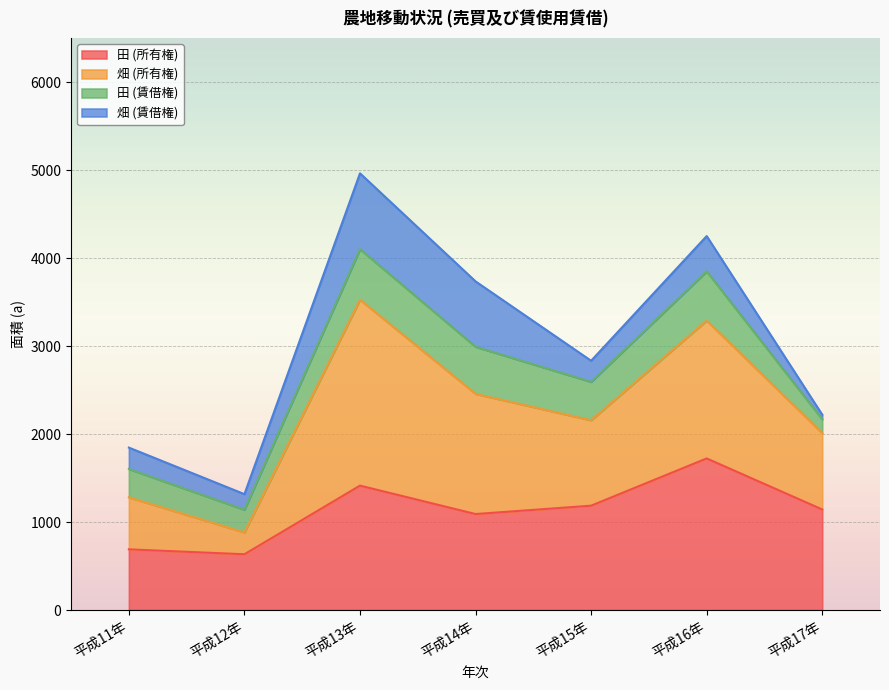

What is the label of the 7th point from the left?

平成17年